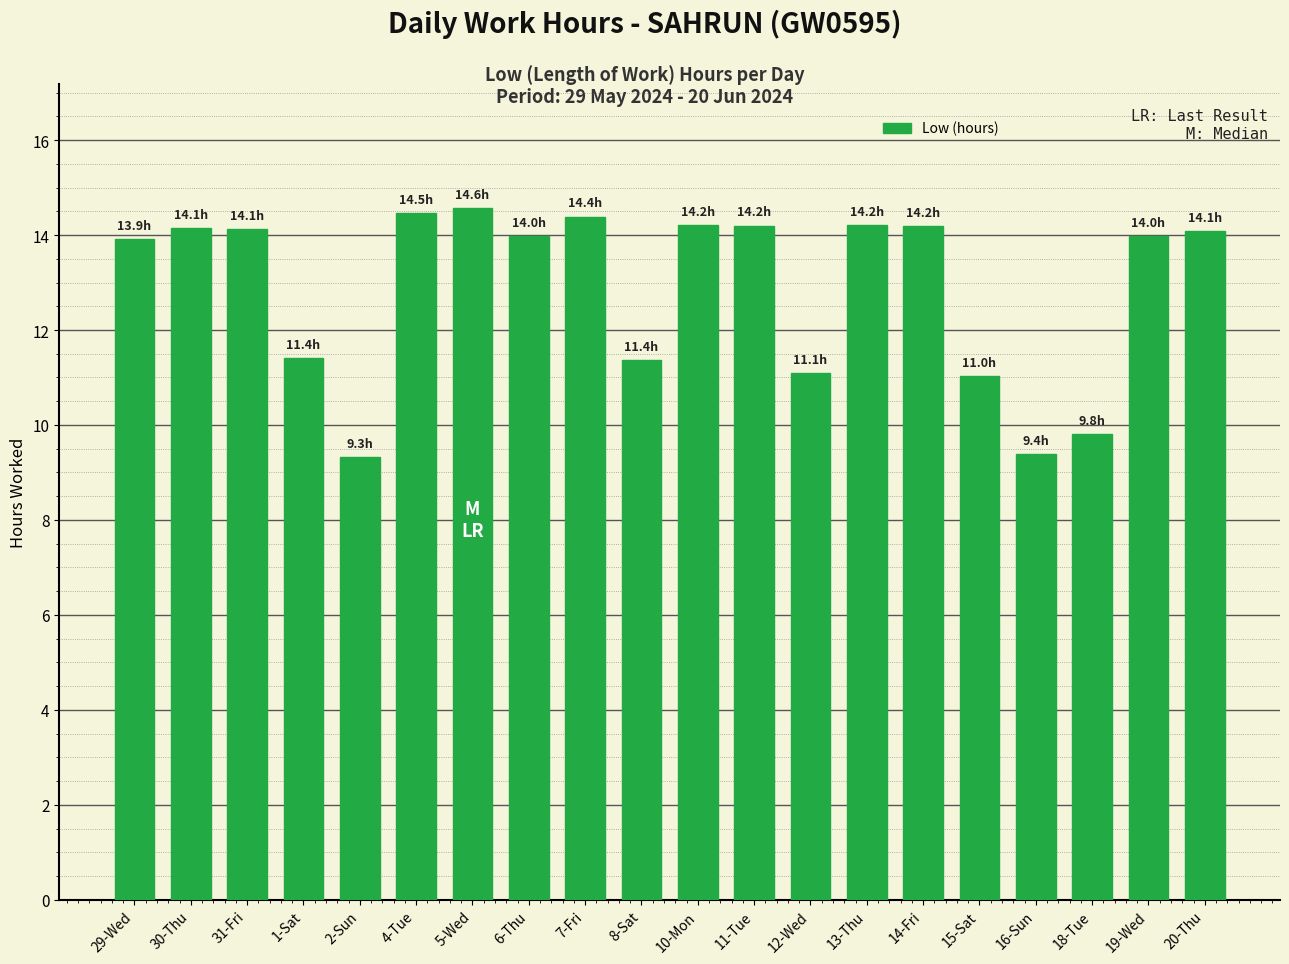

What position from the right is 20-Thu?

1